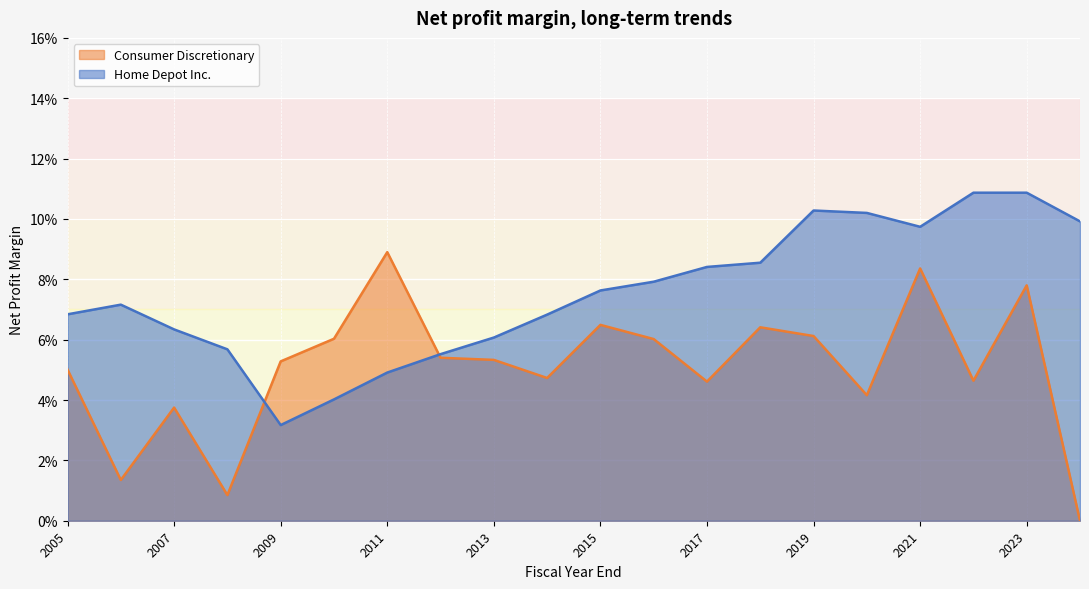

Which label corresponds to the largest value in the chart?

2023-01-29